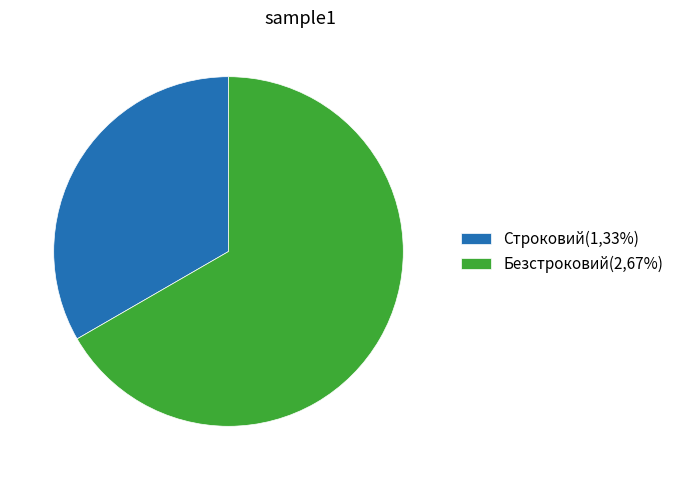

What is the smallest slice in the pie chart?

Строковий